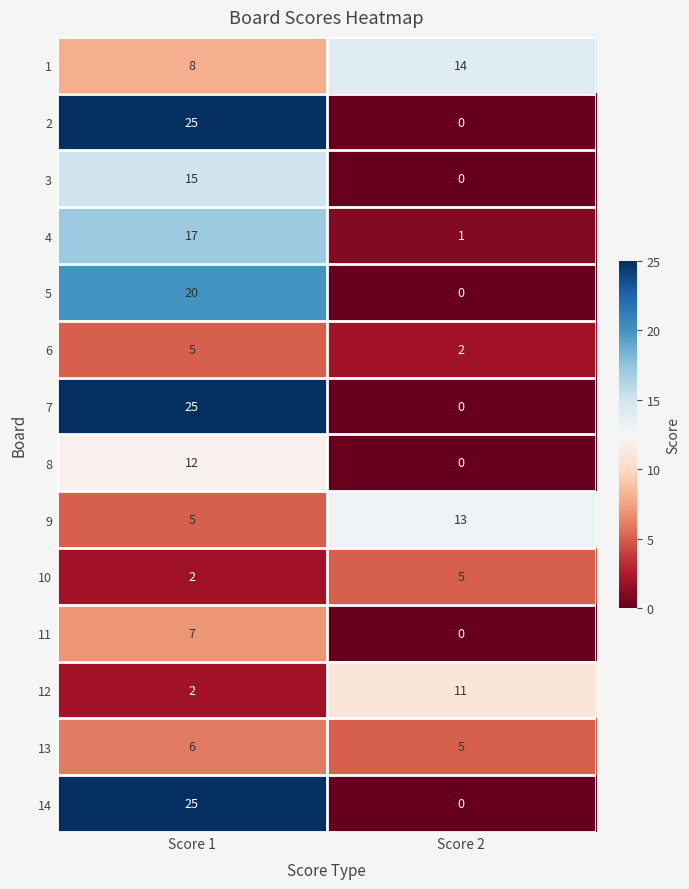

At which category is the sum across all series the highest?

Score 1